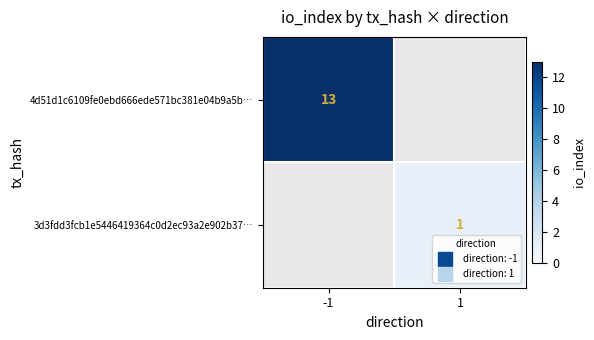

True or false: 4d51d1c6109fe0ebd666ede571bc381e04b9a5b… has a value of 4.6 at -1.

False